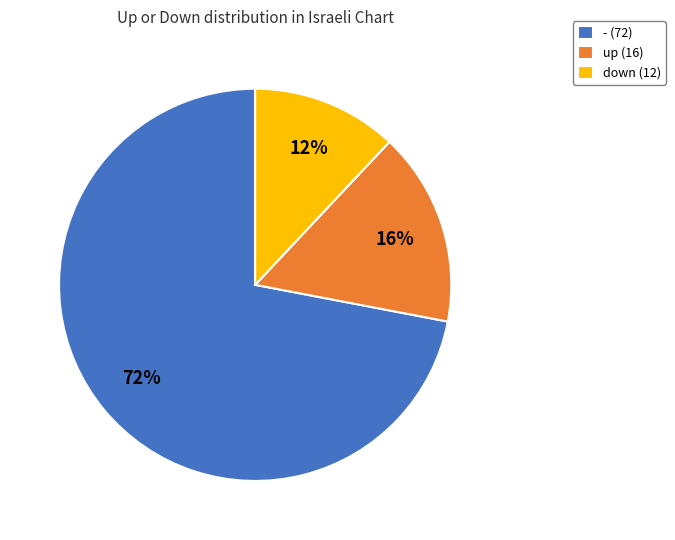

To the nearest percent, what portion does - represent?

72%